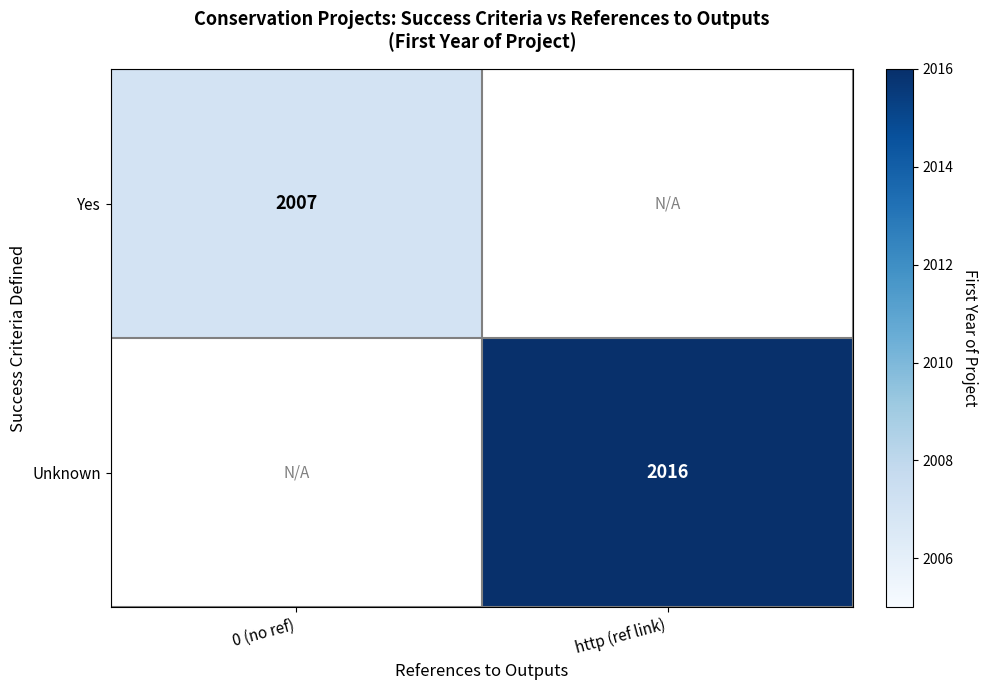

Is it true that Yes equals 2007 at 0 (no ref)?

True